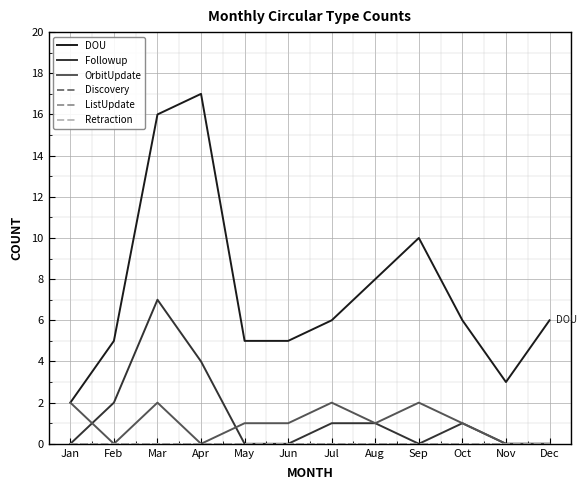

True or false: OrbitUpdate and Discovery cross at least once.

False